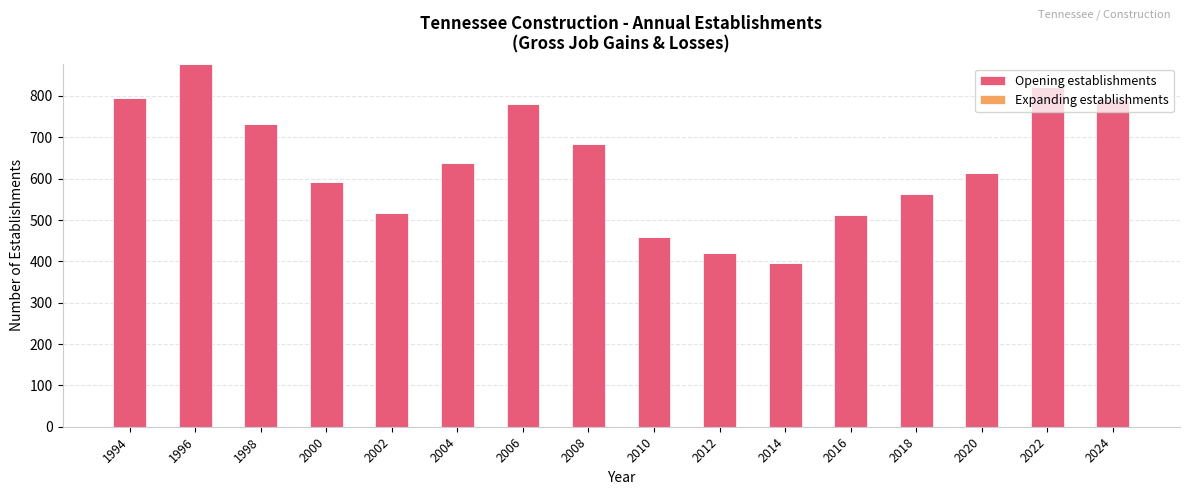

What is the approximate value at 2006?

781